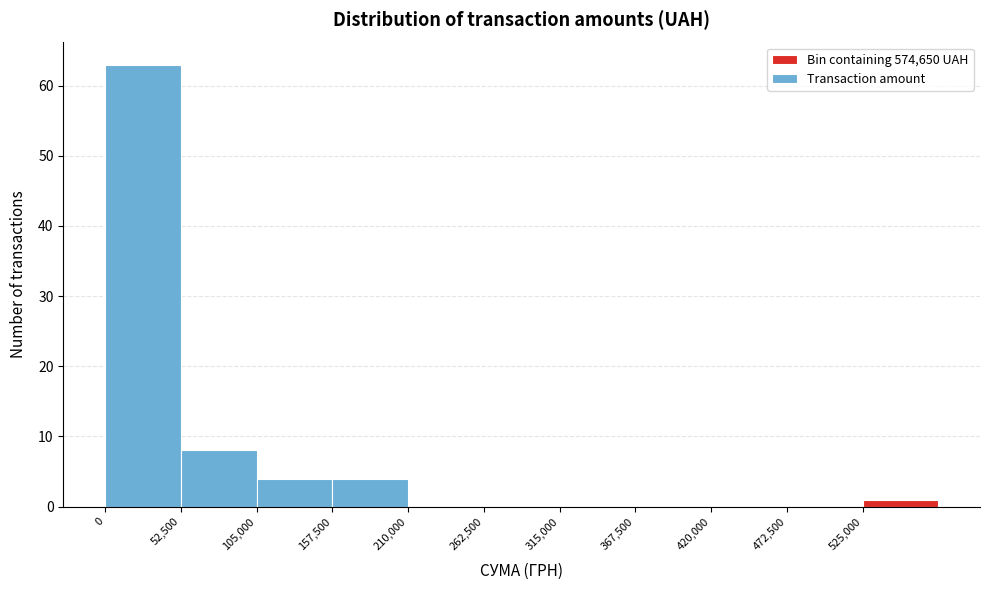

What is the height of the bar covering 0 to 50000 on the x-axis? Neither the bar edges nor the heights are printed on the chart, so give them approximately, as read against the axes.

63